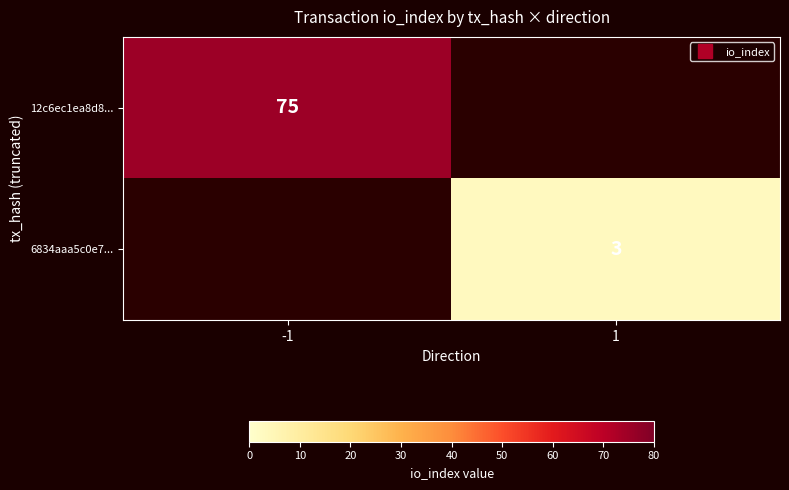

At how many categories does at least one series exceed 54?

1